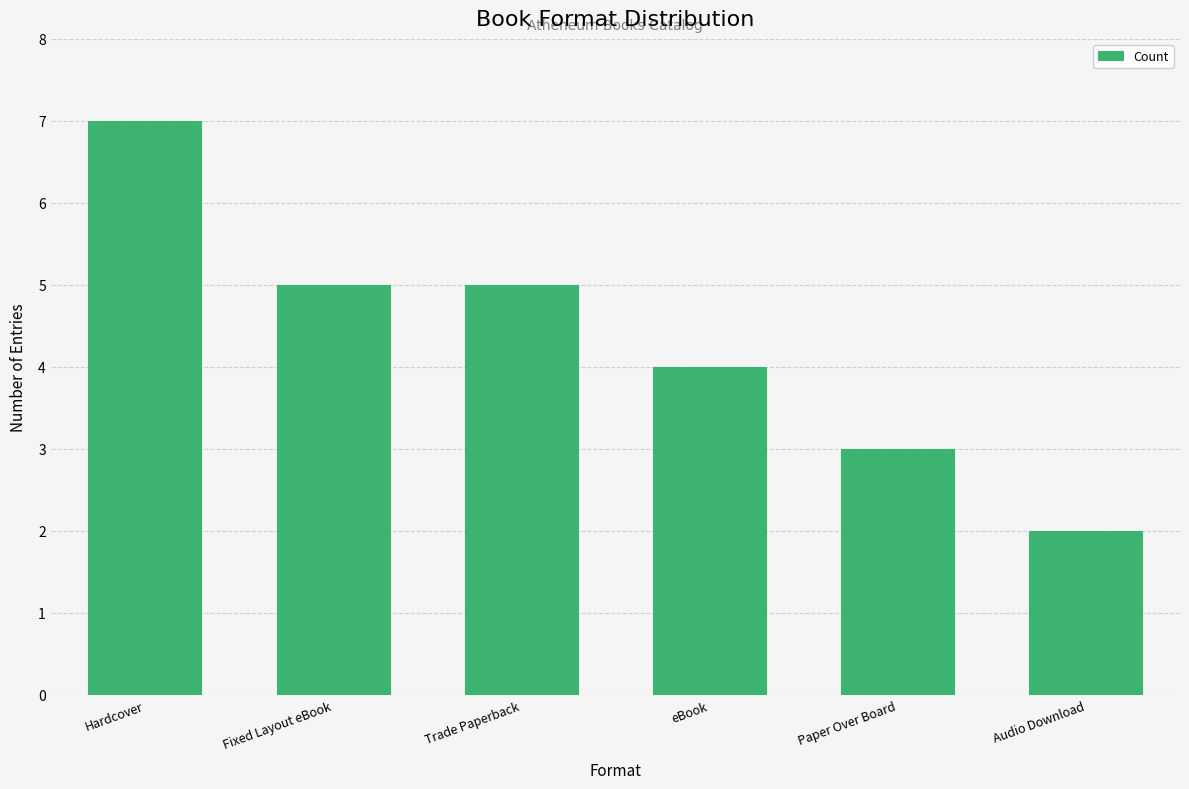

How many values are between 3 and 5?

4